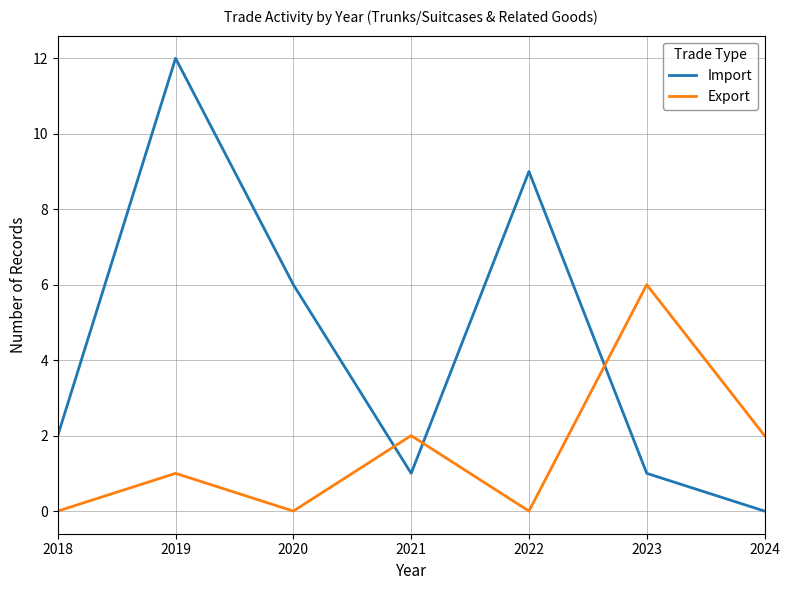

In Import, how many points are lower than both neighbors (excluding endpoints)?

1